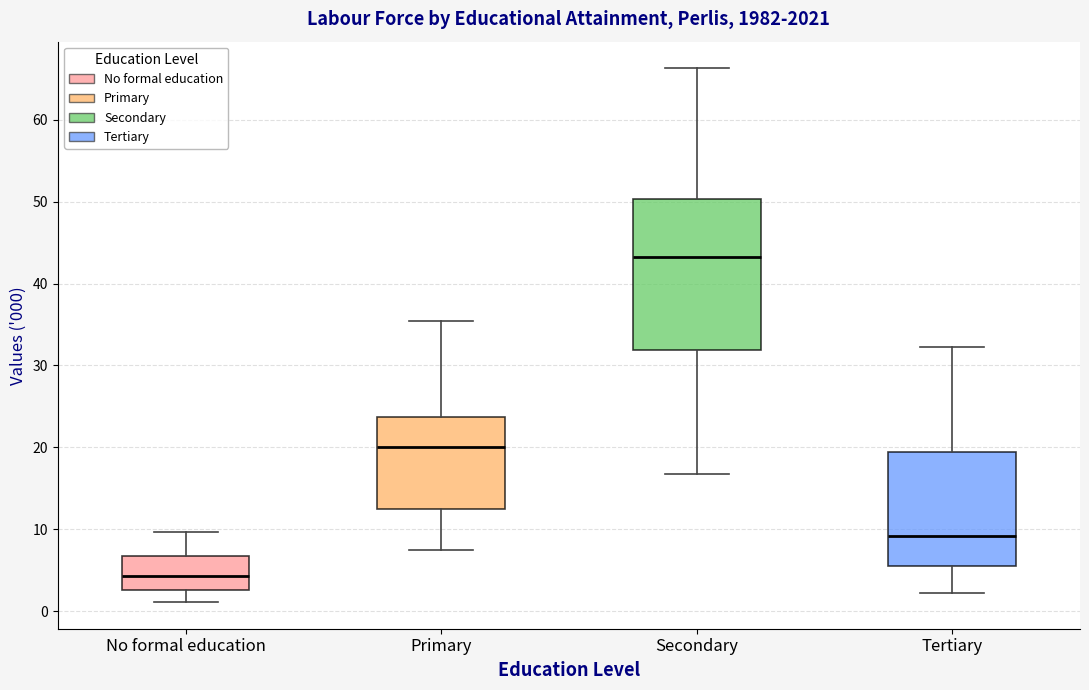

Reading left to right, transcribe this box plot: for each box, give where its median line is, the range the box spans, and where its two whiskers end, as read against the y-axis. The values are not printed on the chart, so give them approximately, as read against the axis.

No formal education: median 4, box 3 to 7, whiskers 1 to 10
Primary: median 20, box 12 to 24, whiskers 8 to 35
Secondary: median 43, box 32 to 50, whiskers 17 to 66
Tertiary: median 9, box 6 to 19, whiskers 2 to 32